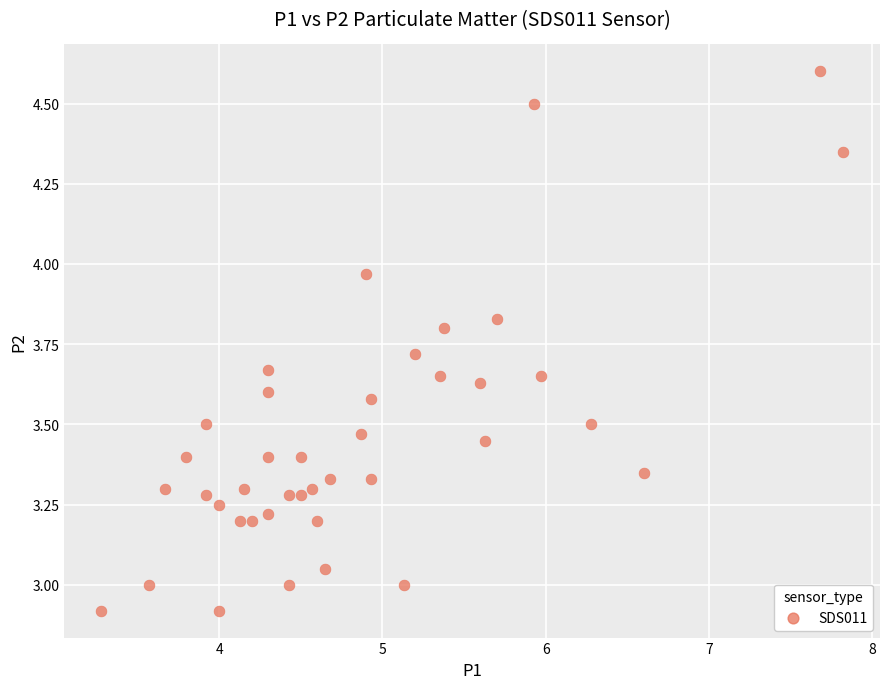

What is the range of X values (max minus min)?

4.5